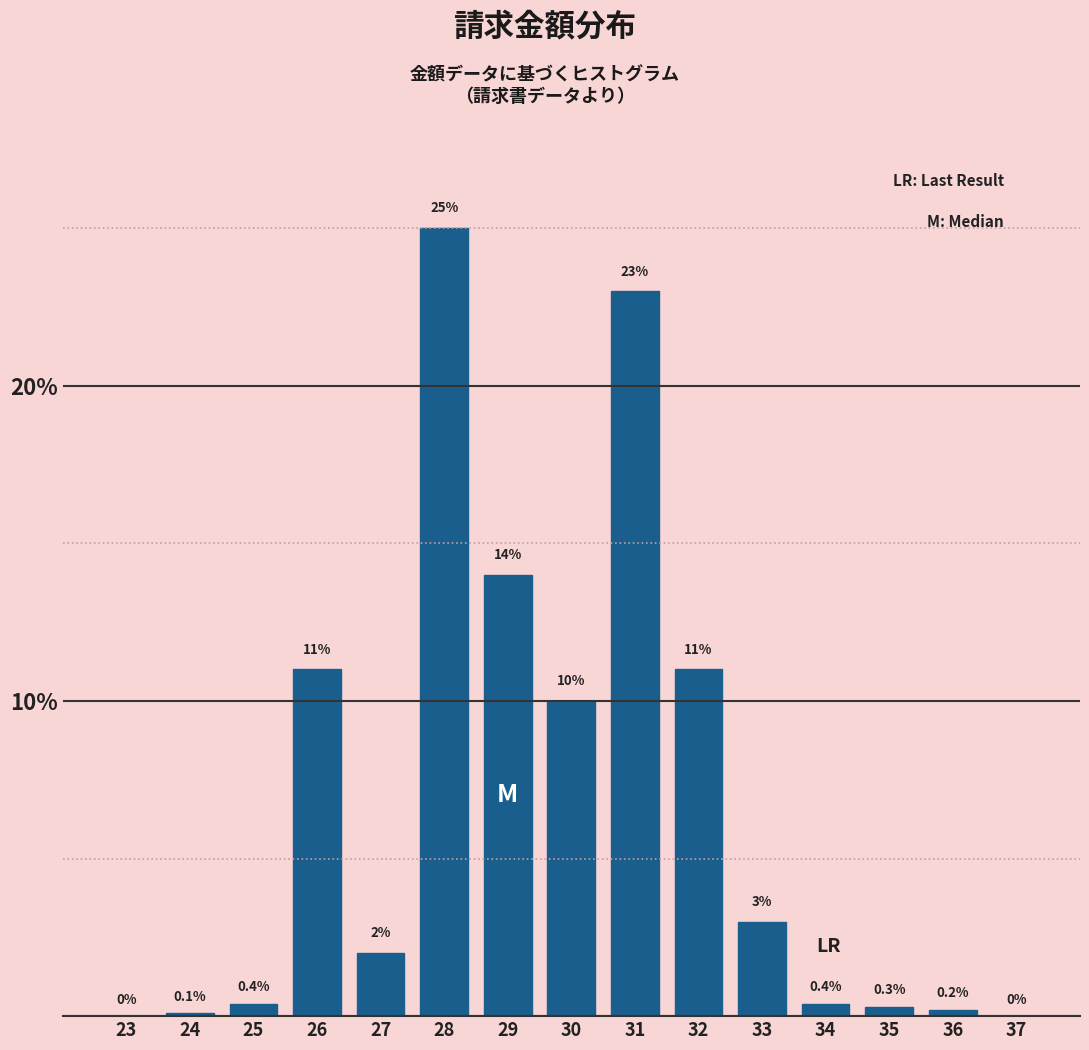

Reading left to right, list all the values displayed in this chart.

23=0.0	24=0.1	25=0.4	26=11.0	27=2.0	28=25.0	29=14.0	30=10.0	31=23.0	32=11.0	33=3.0	34=0.4	35=0.3	36=0.2	37=0.0